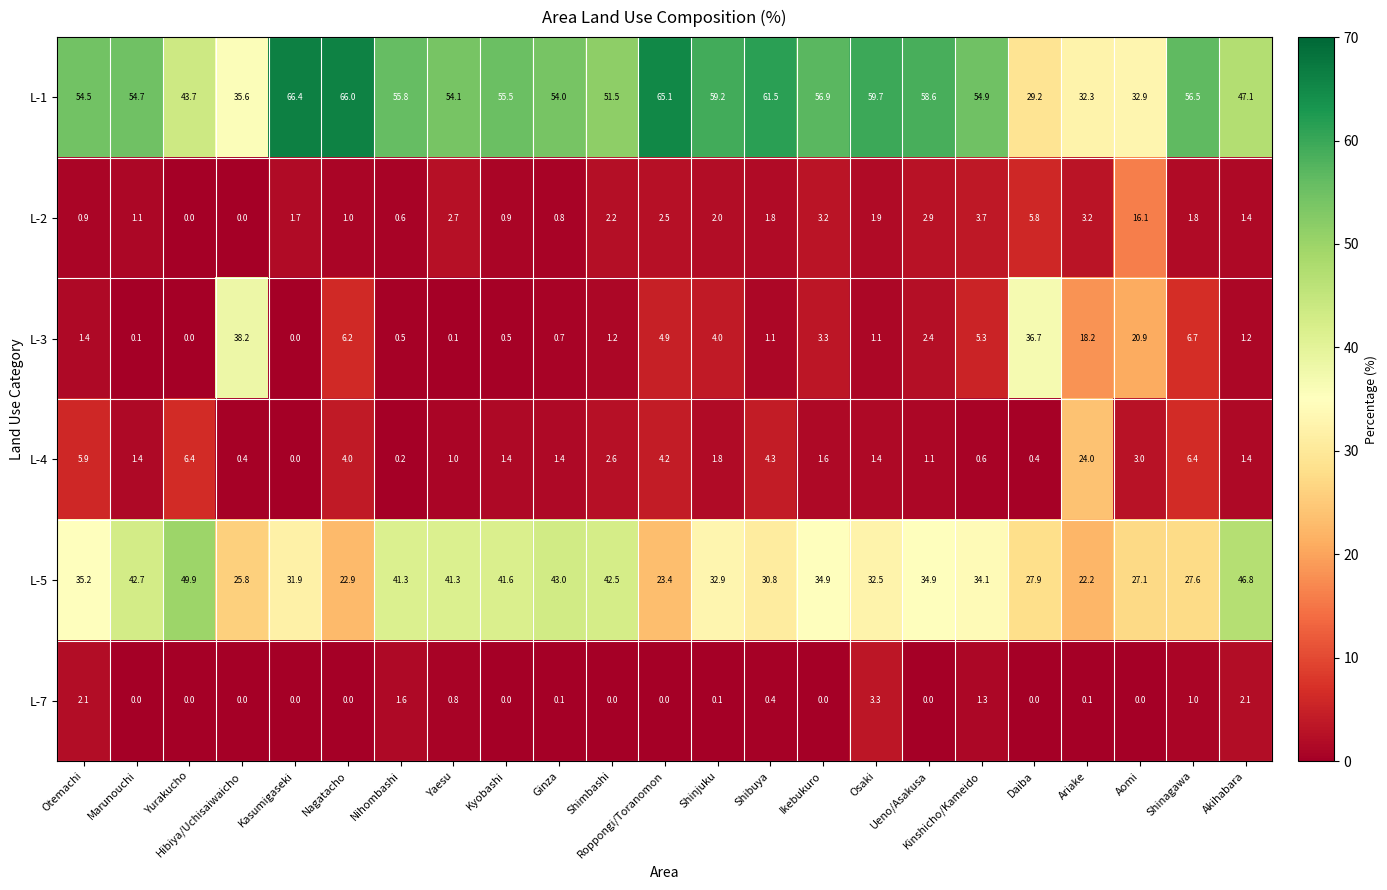

What is the greatest value displayed?

66.4